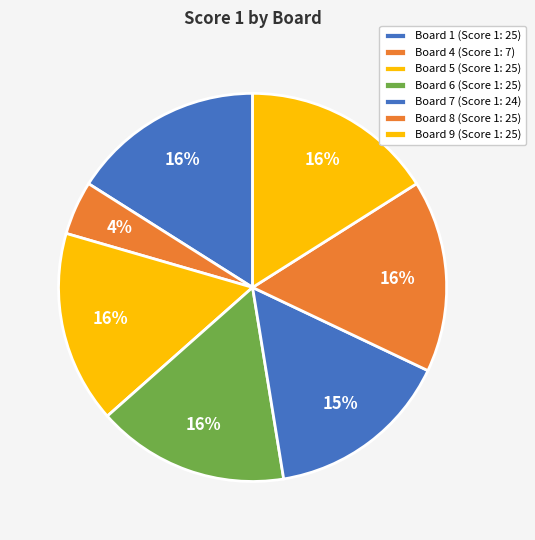

How many slices are in this pie chart?

7